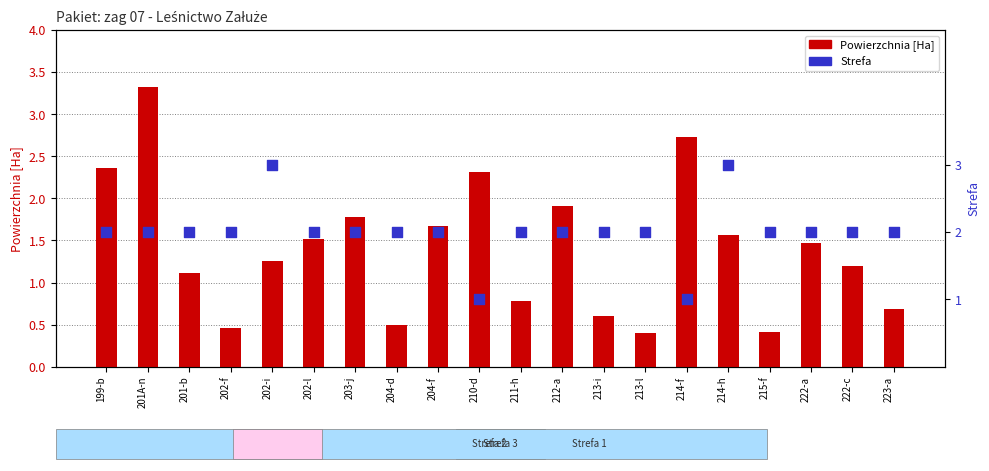

At how many categories does at least one series exceed 2?

6